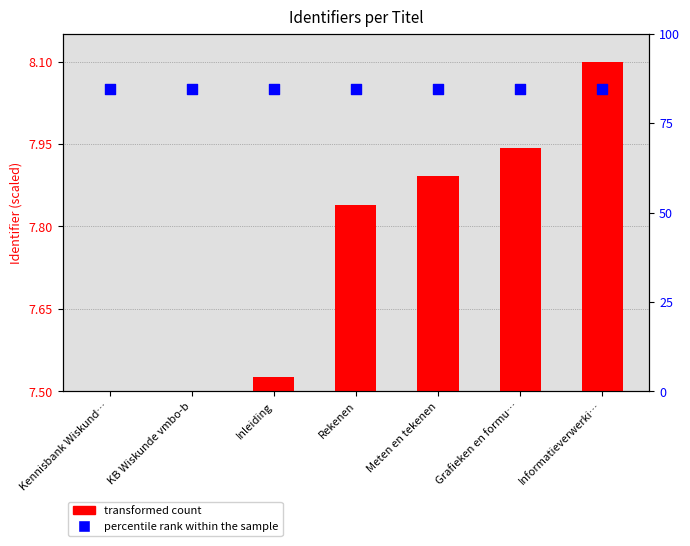

Which series contains the highest Y value?

percentile rank within the sample